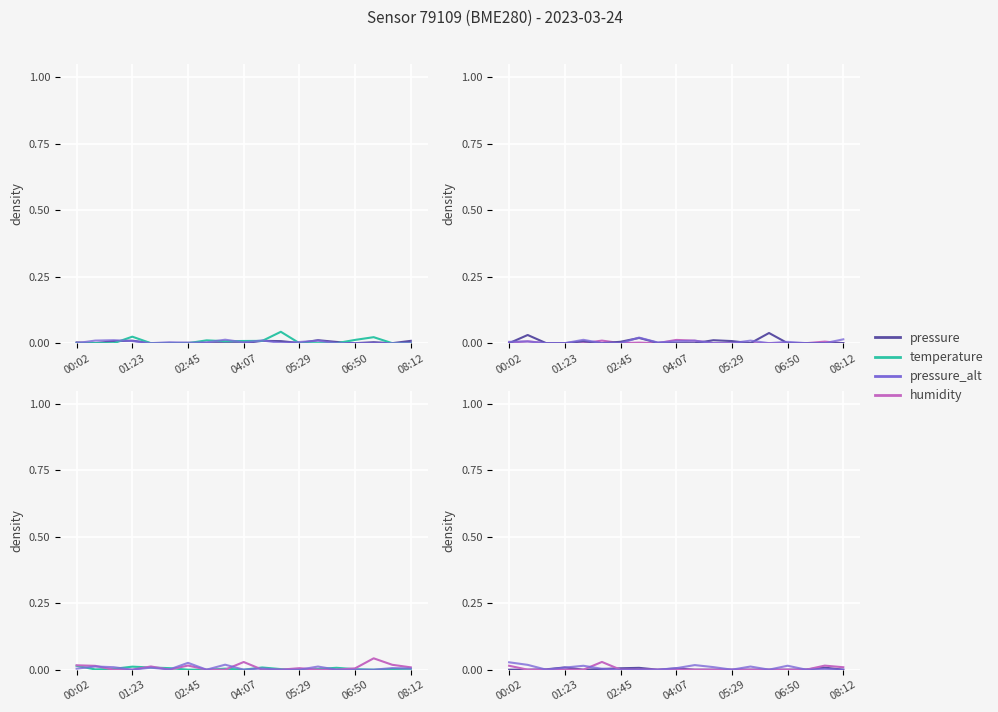

True or false: temperature_alt has a value of -0.0 at 05:29.

False